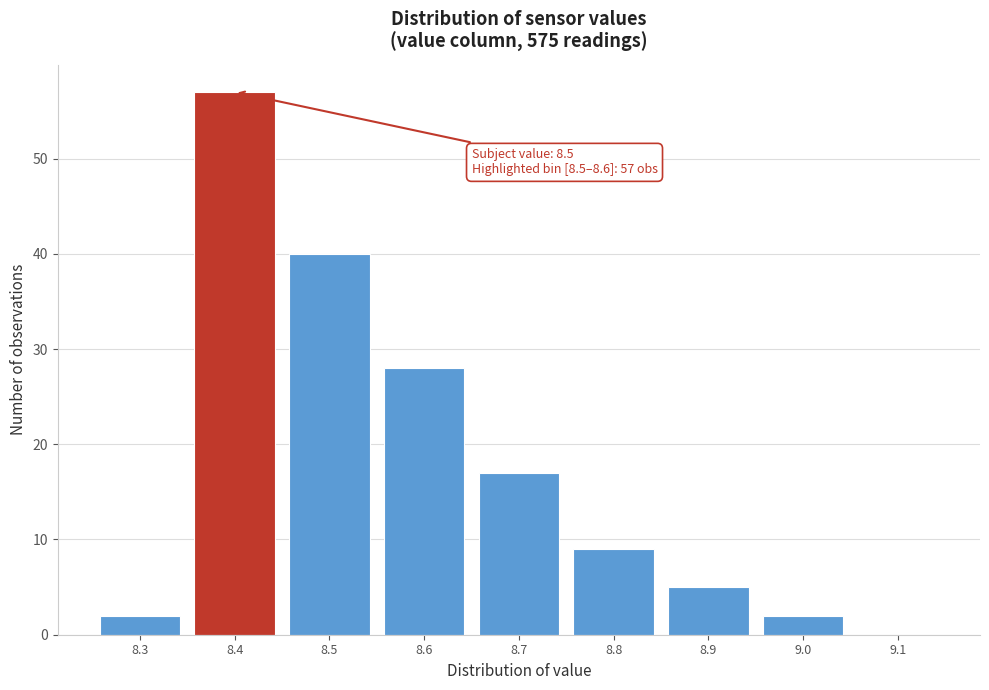

Reading left to right, what are all the values shown in this chart?

8.3=2	8.4=57	8.5=40	8.6=28	8.7=17	8.8=9	8.9=5	9.0=2	9.1=0